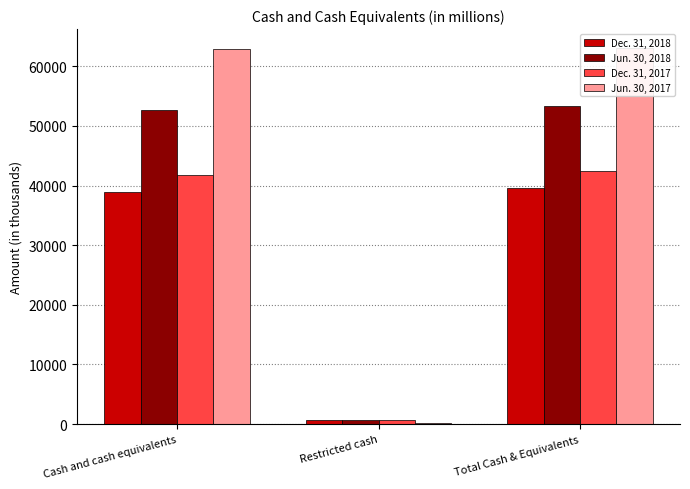

What are all the series names shown in the legend?

Dec. 31, 2018, Jun. 30, 2018, Dec. 31, 2017, Jun. 30, 2017